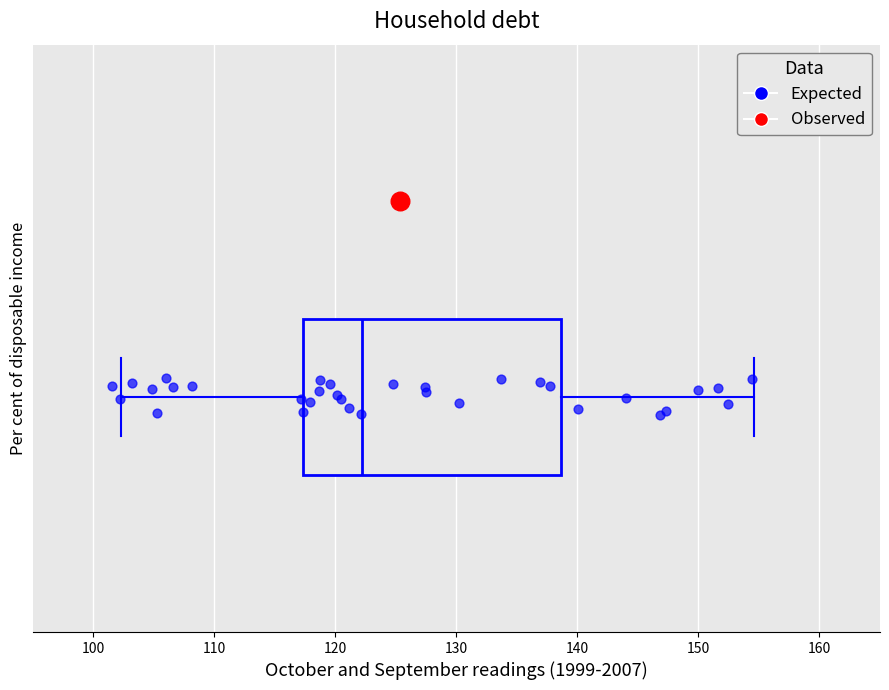

Where is the left edge of the box on the x-axis? The values are not printed on the chart, so give them approximately, as read against the axis.

117